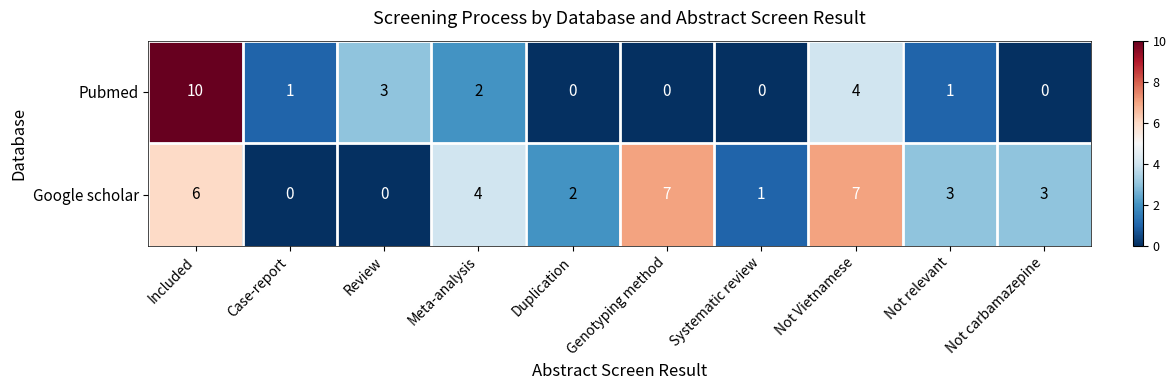

What is the difference between the maximum and minimum values in the Pubmed series?

10